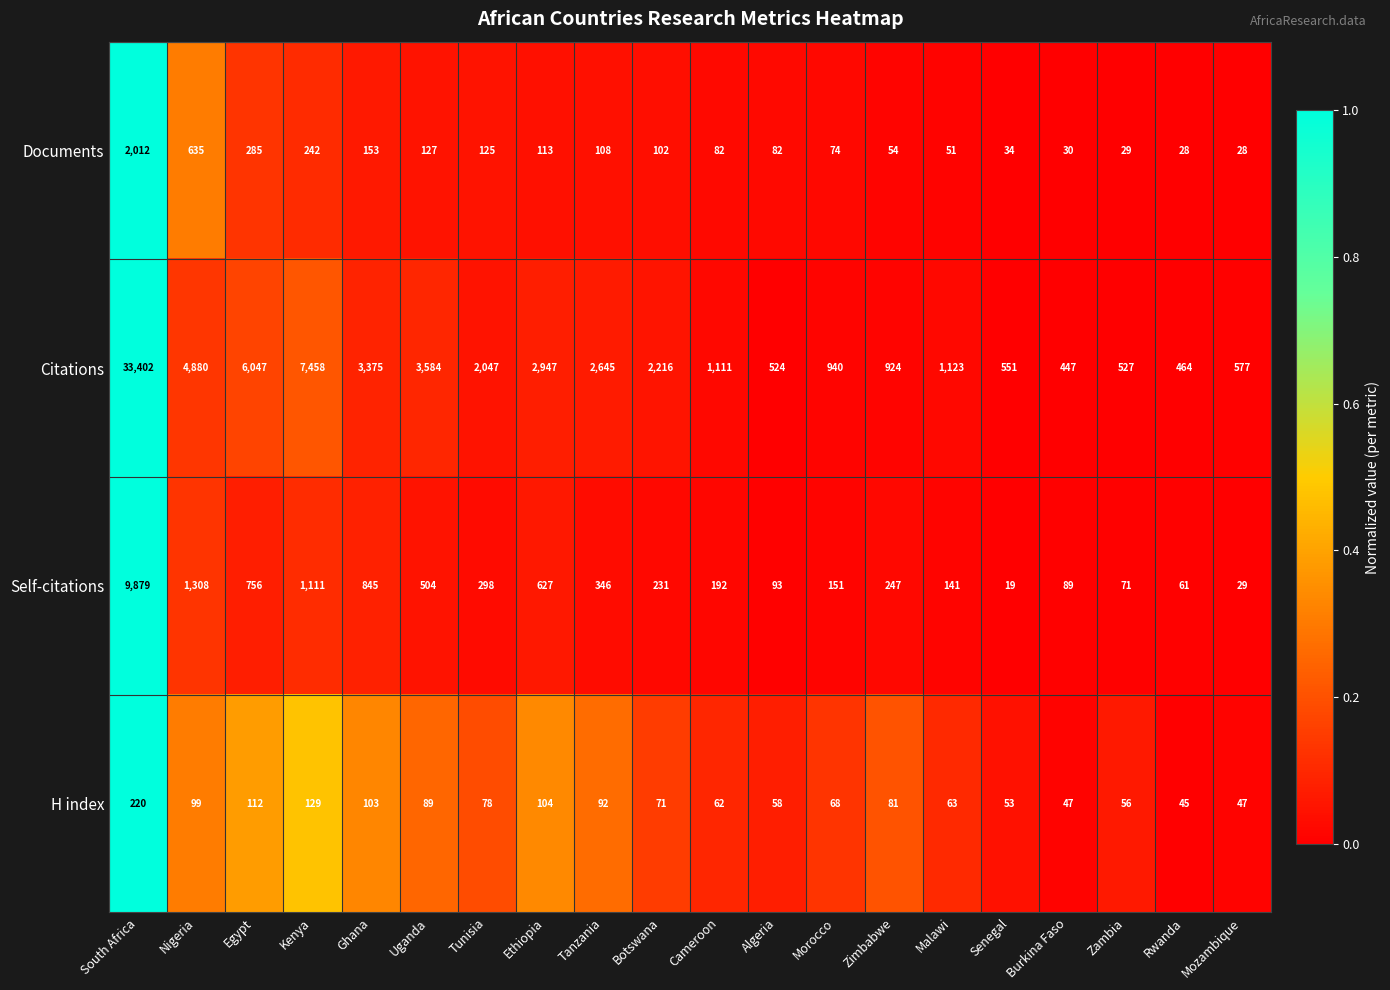

Which series has the largest total across all categories?

Citations